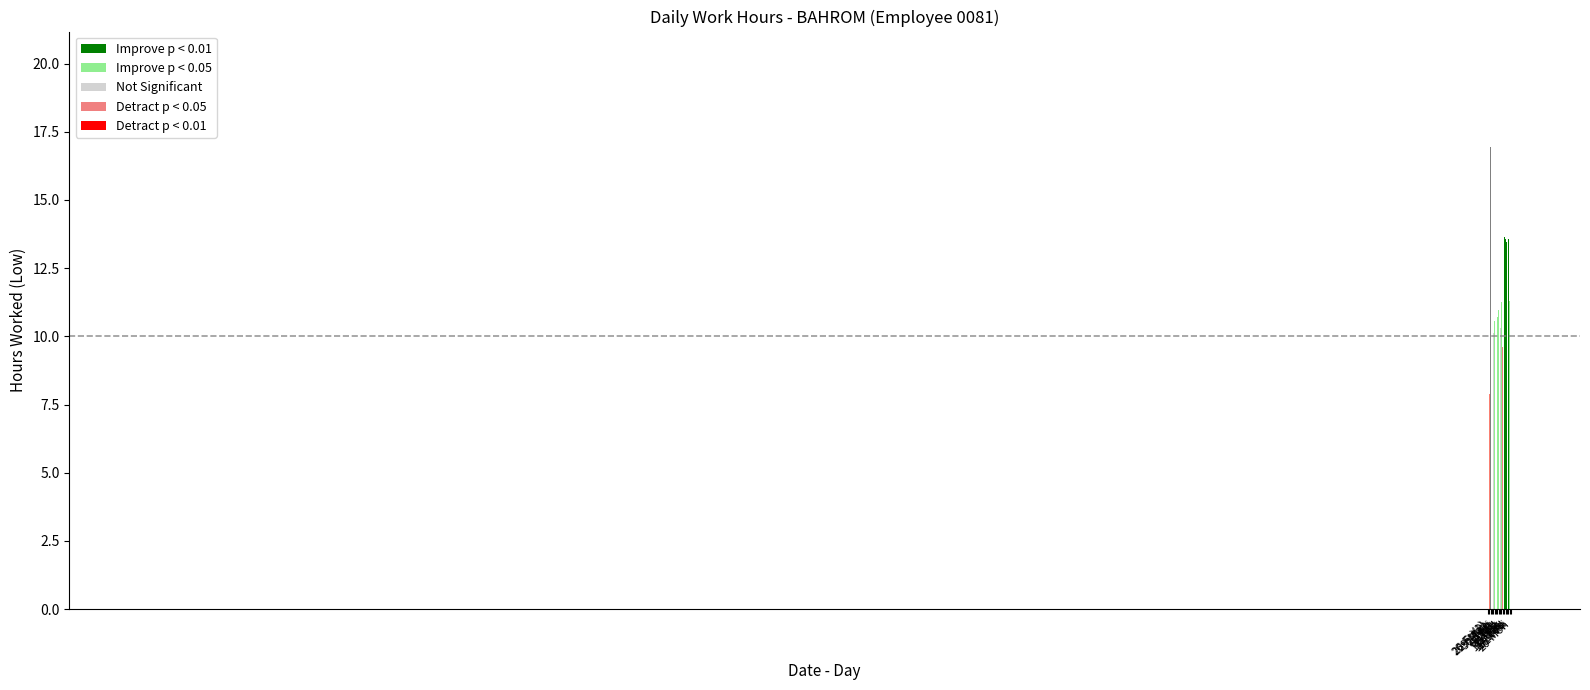

What is the label of the 5th bar from the left?

2-Thu